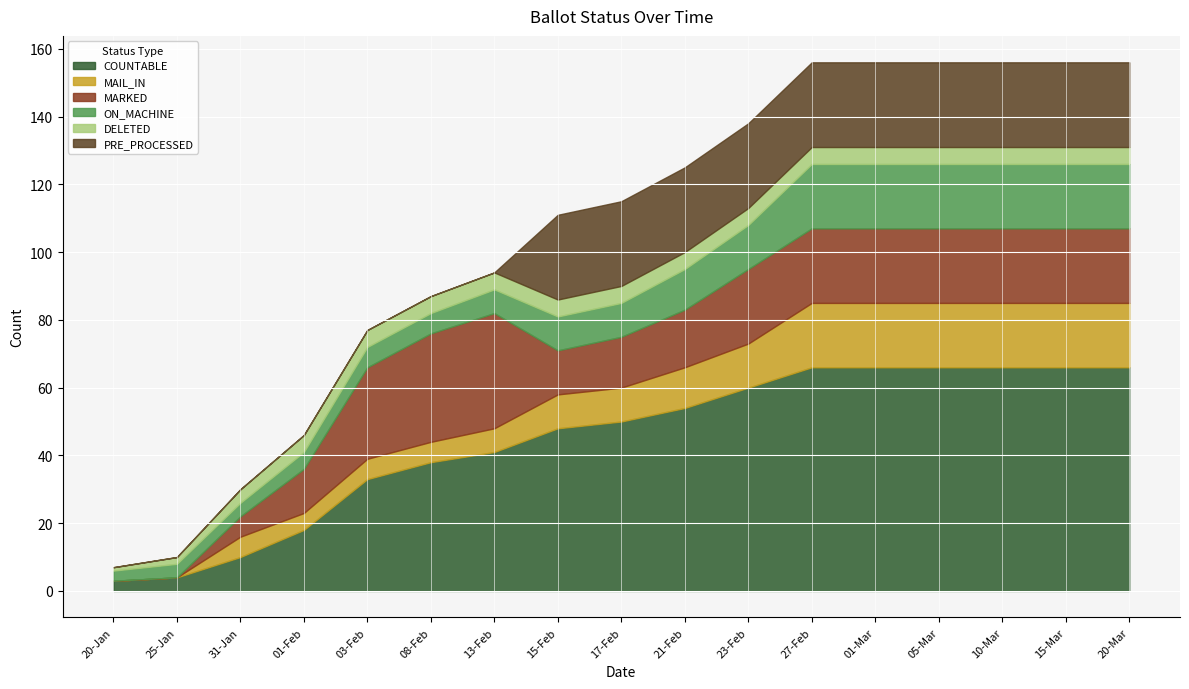

The DELETED series shows 5 at 01-Mar. True or false?

True